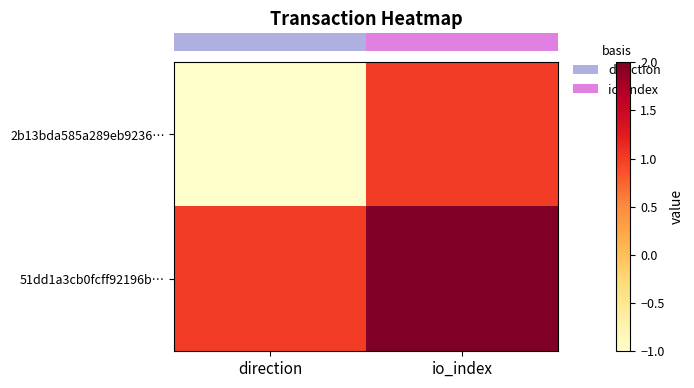

At how many categories does at least one series exceed 0?

2